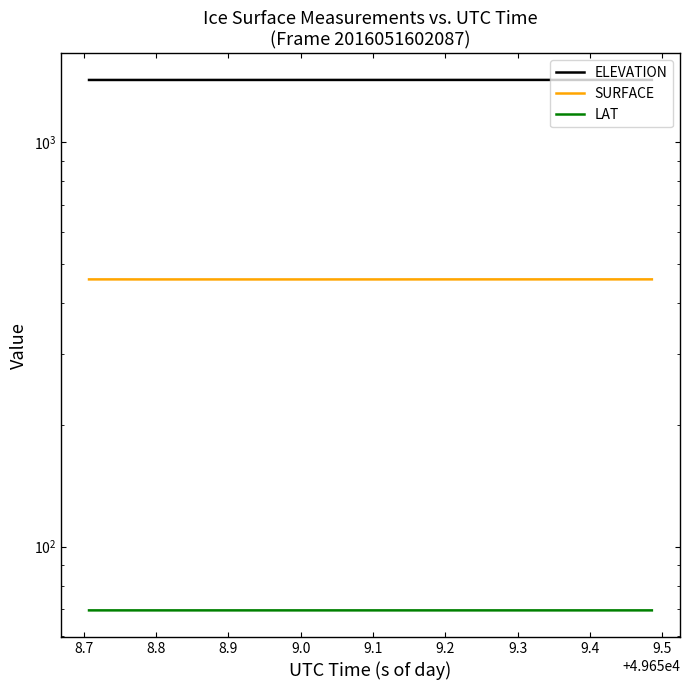

List the series in order of their peak value, highest first.

ELEVATION, SURFACE, LAT